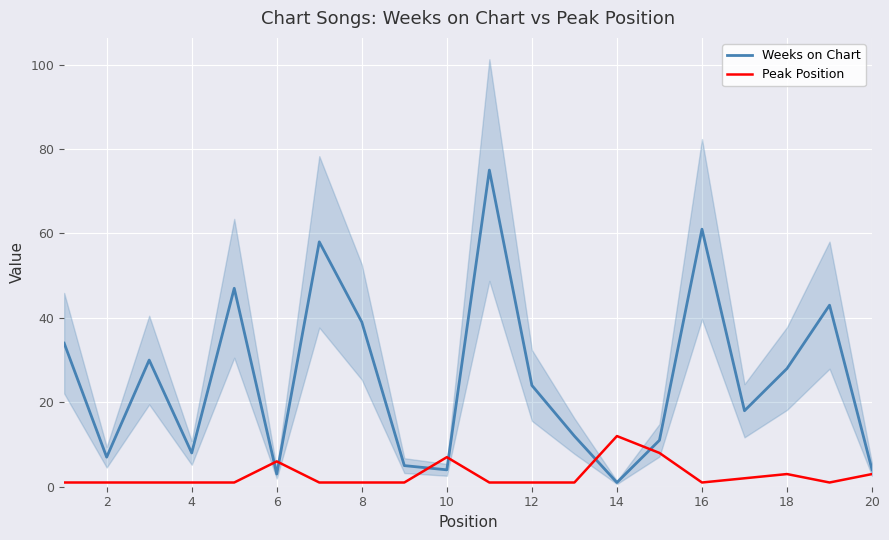

True or false: Weeks on Chart has a value of 1 at 14.

True